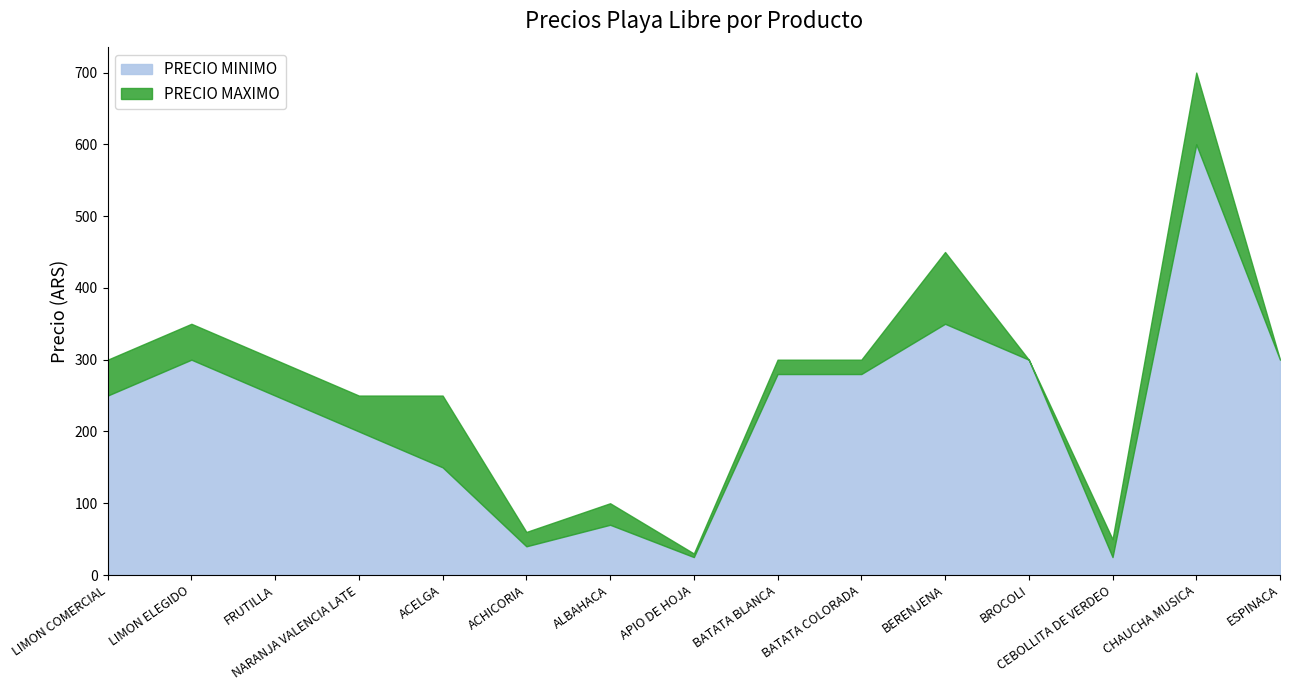

Which series has the largest total across all categories?

PRECIO MAXIMO